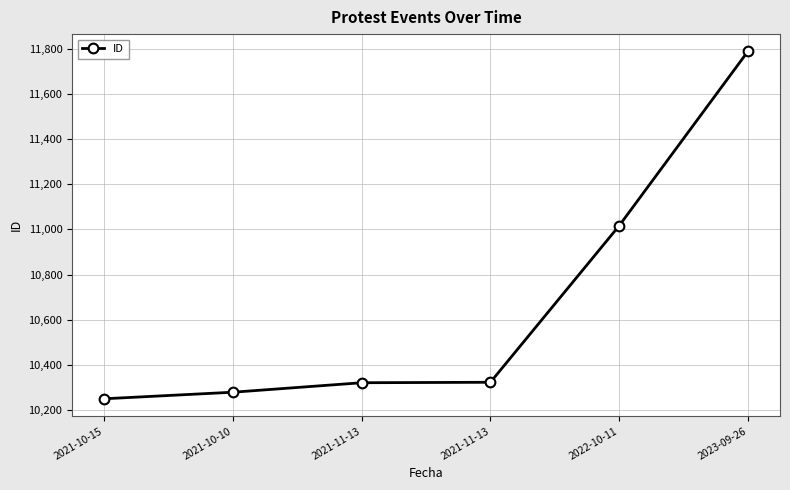

What is the label of the 5th point from the left?

2022-10-11